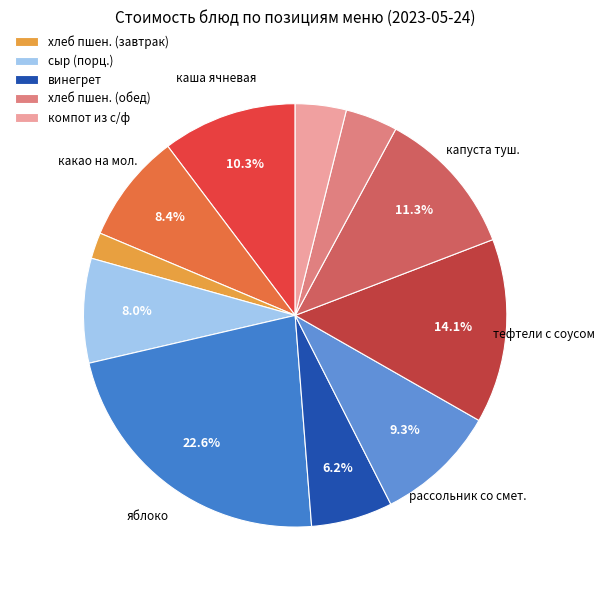

How many segments does this pie chart have?

11